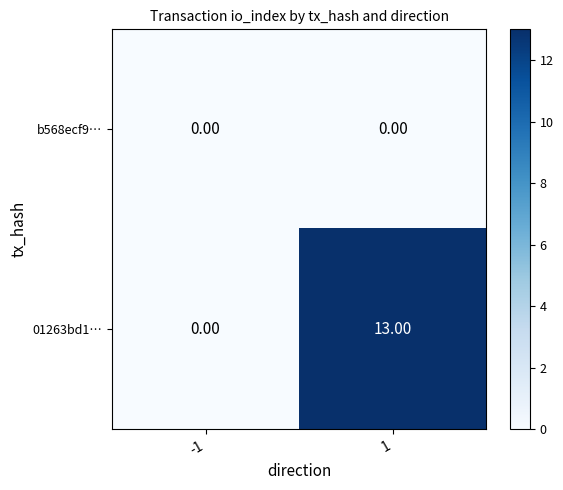

What is the spread (max minus min) of values at 1?

13